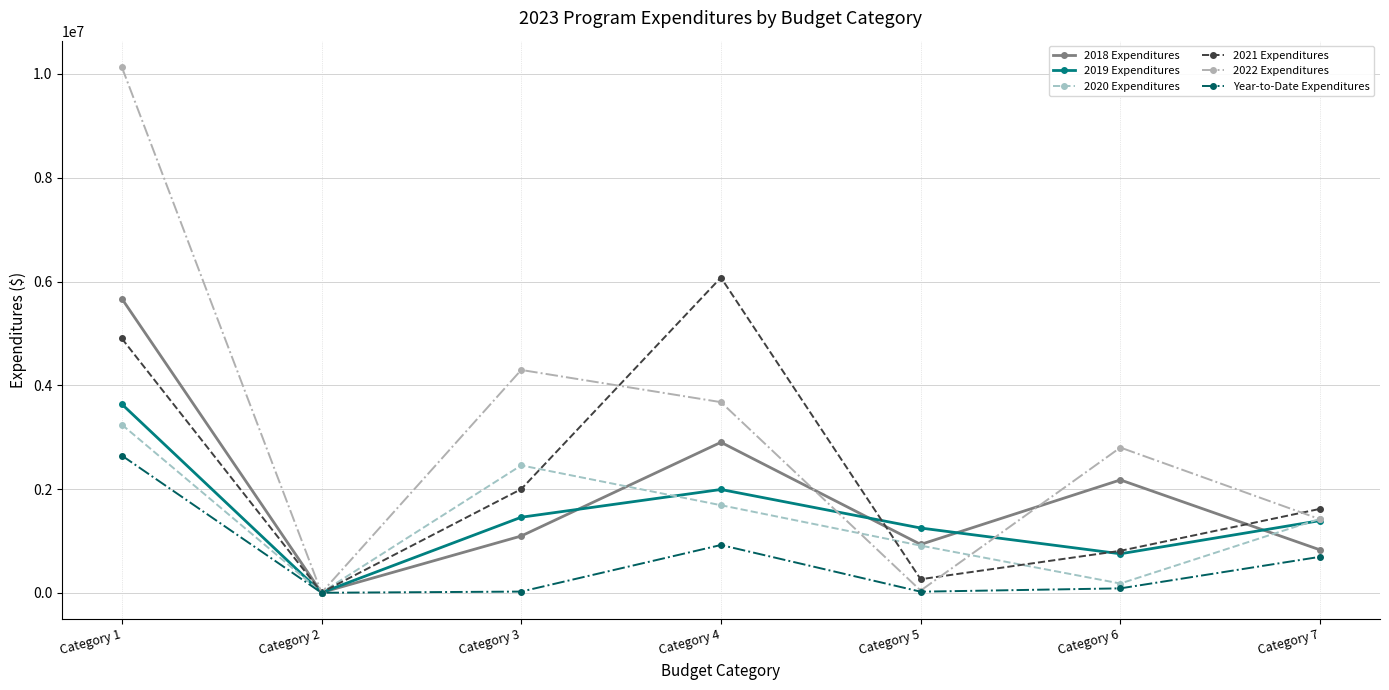

What is the total value across all series at Category 5?

3426659.7